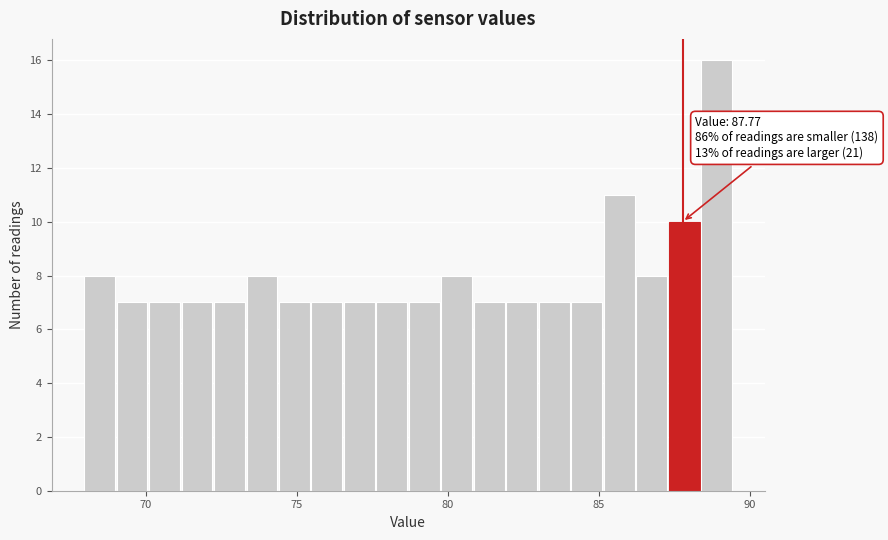

Around what value on the x-axis is the tallest bar? Give the approximate position of its centre, as read against the axis.

89.0